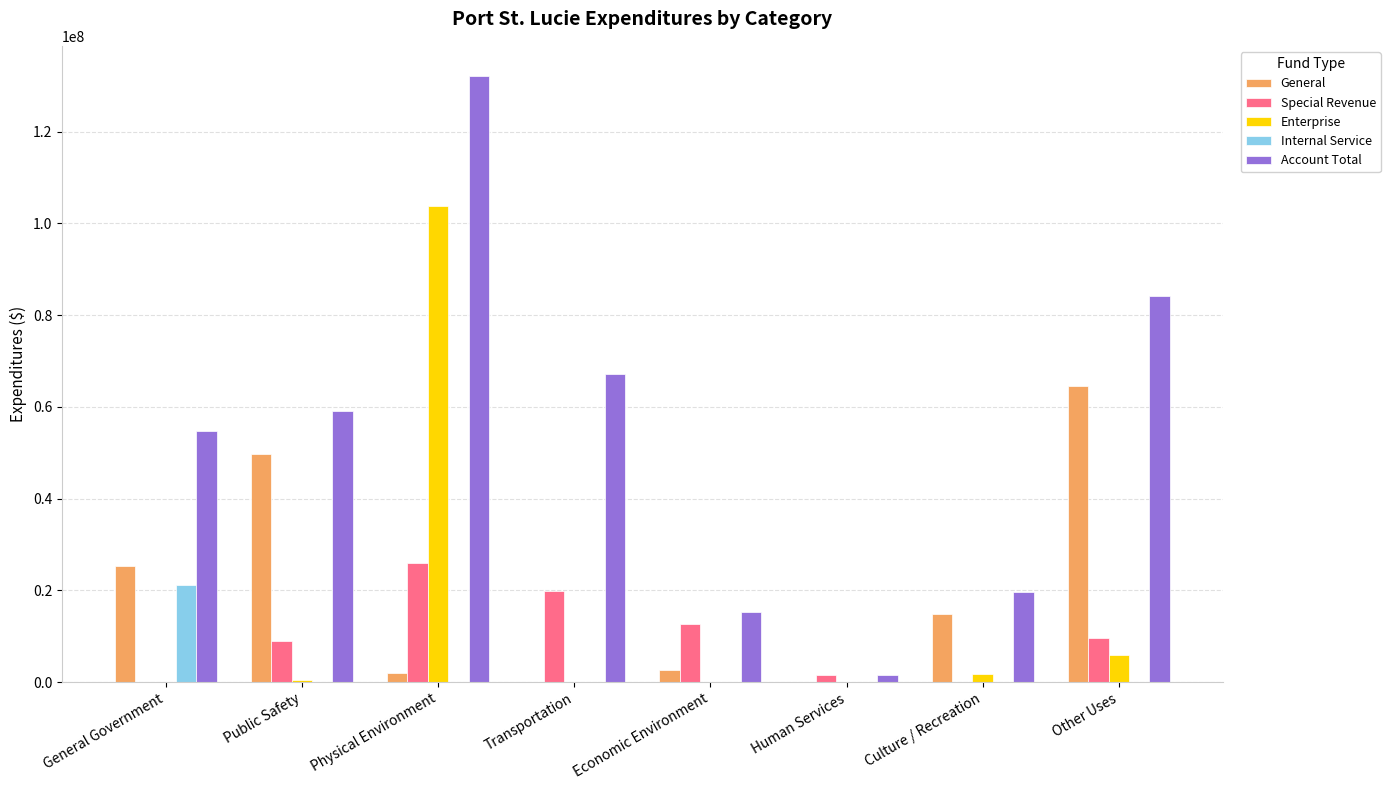

At which category is the sum across all series the highest?

Physical Environment